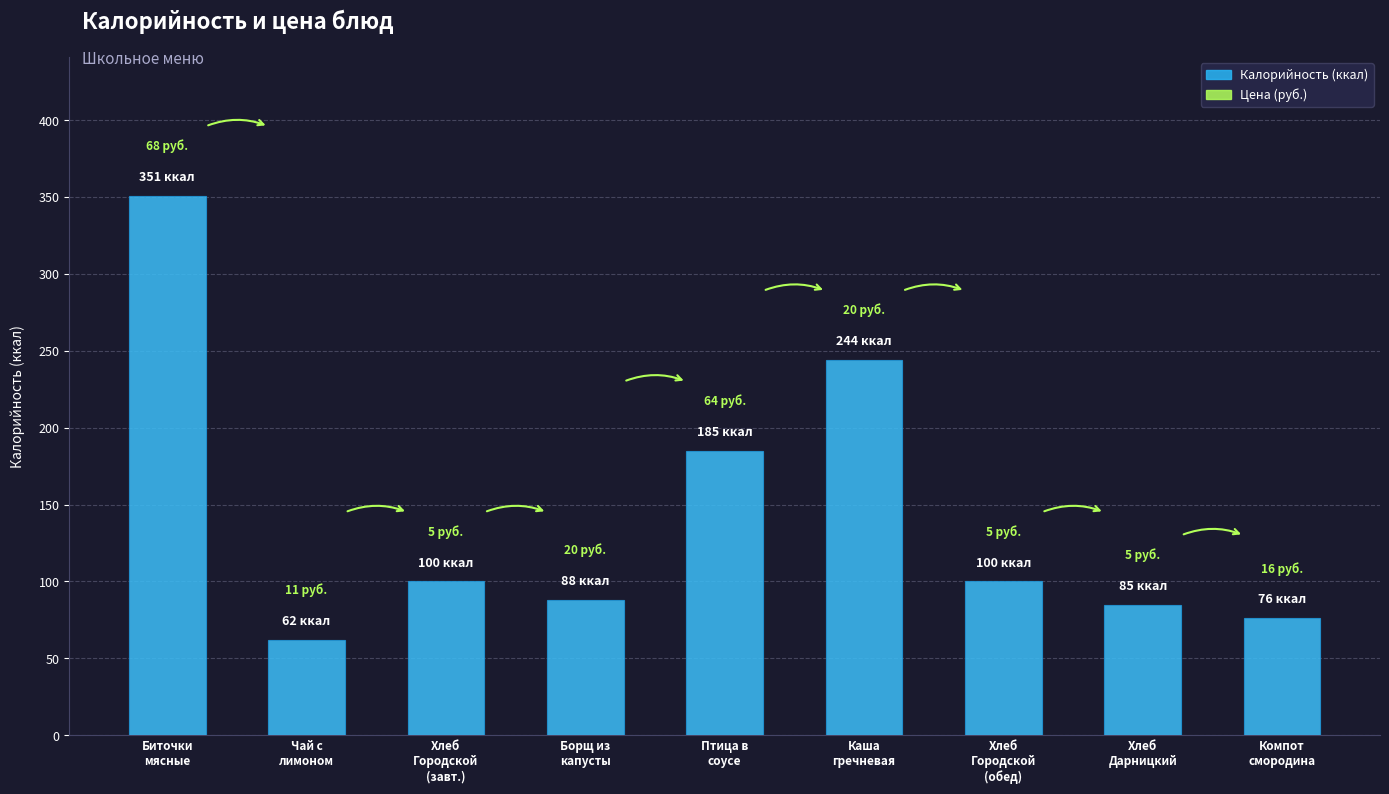

What is the approximate value at Компот
смородина, to the nearest 5?

75